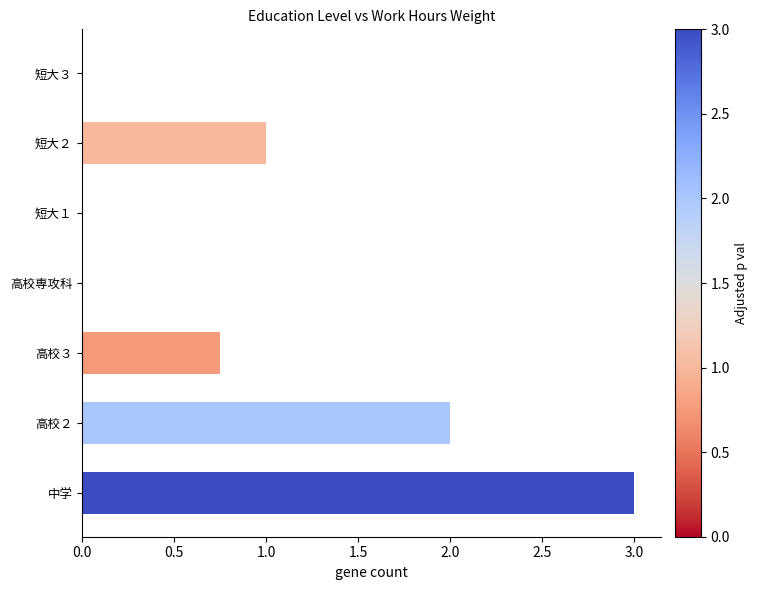

Approximately how many times larger is the value at 高校２ compared to 短大２?

2.0